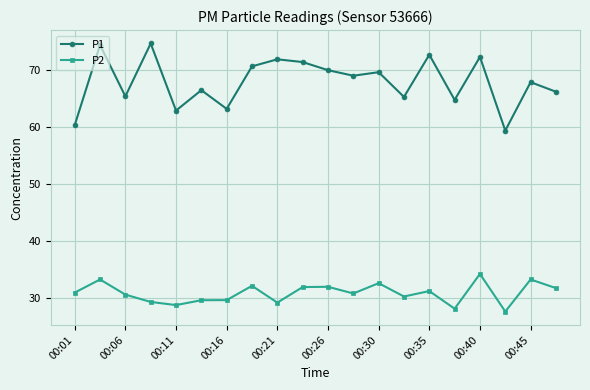

Which series has the largest total across all categories?

P1